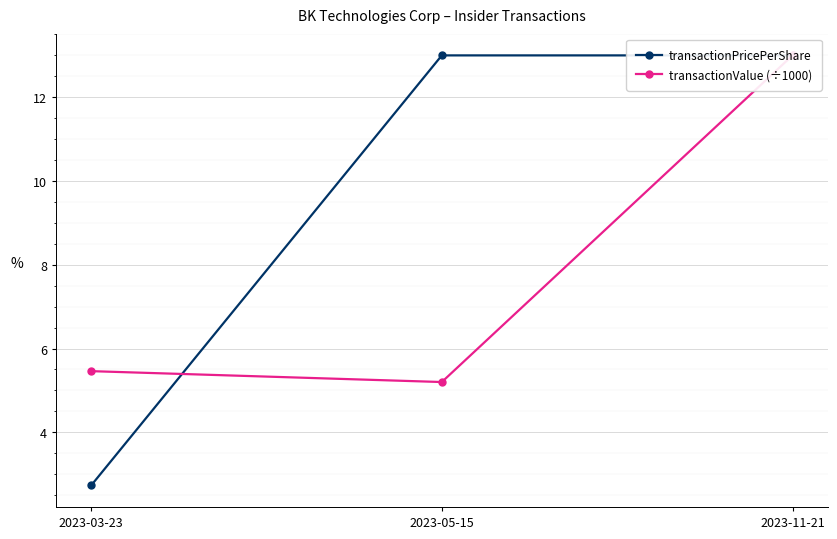

Does the chart display data point markers on the line(s)?

Yes